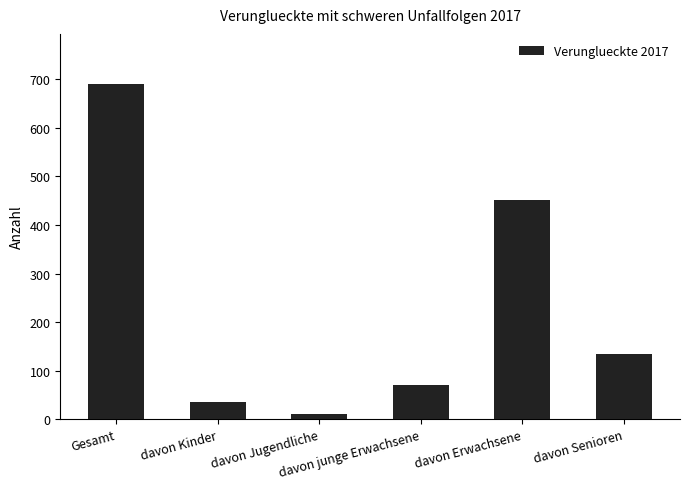

List the labels in order of value, smallest first.

davon Jugendliche, davon Kinder, davon junge Erwachsene, davon Senioren, davon Erwachsene, Gesamt